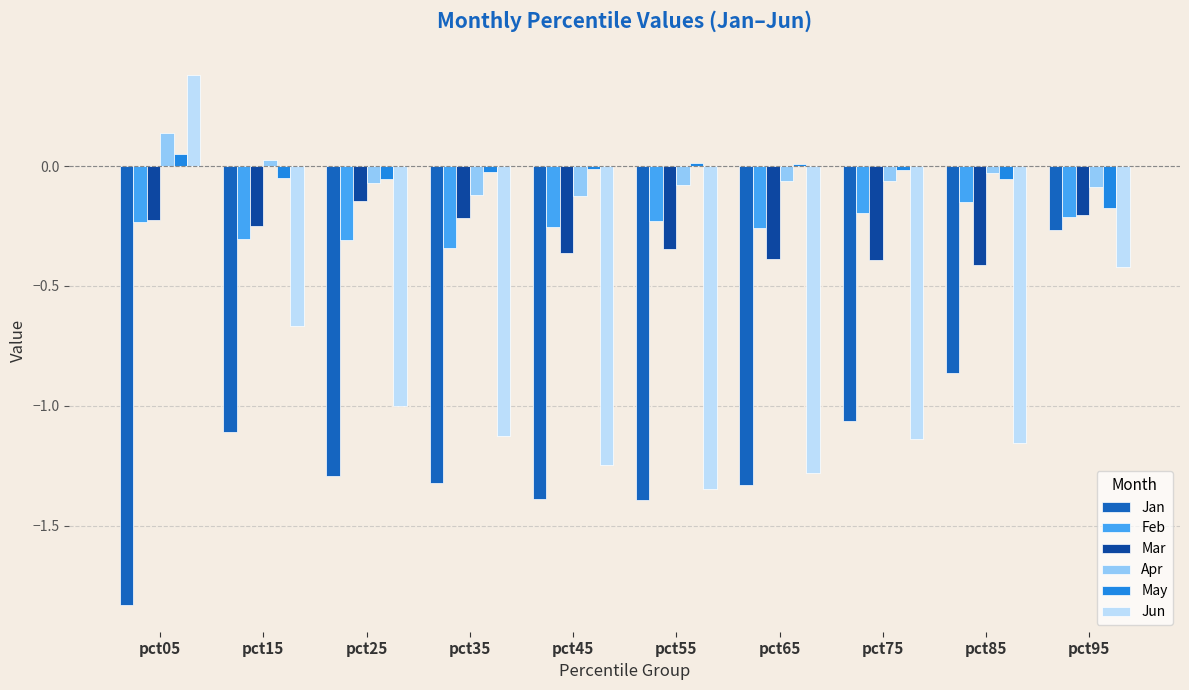

What is the difference between the maximum and minimum values in the Jan series?

1.6